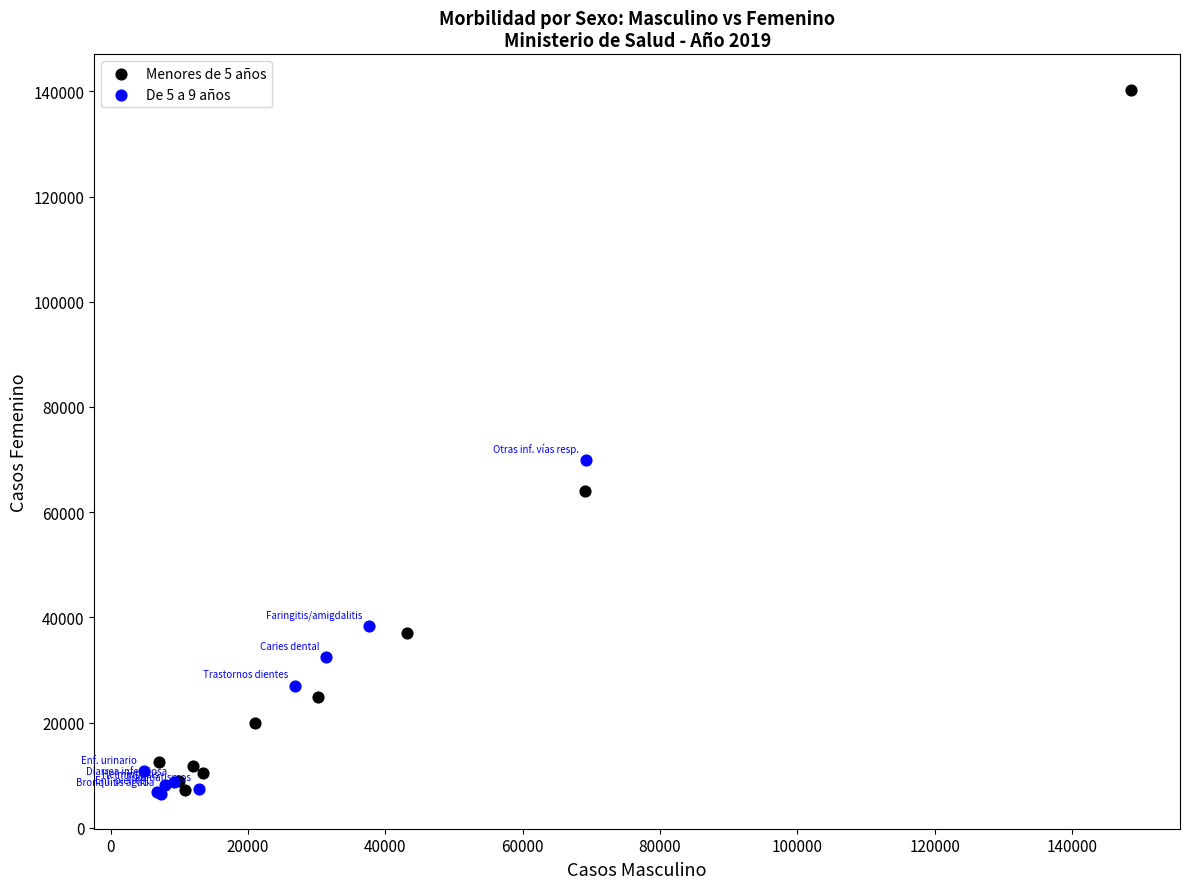

What are all the series names shown in the legend?

Menores de 5 años, De 5 a 9 años